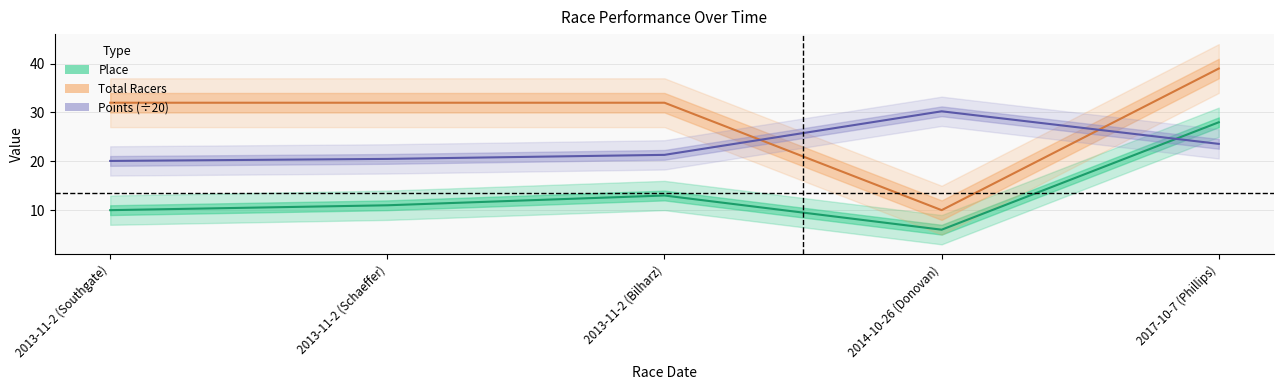

What is the spread (max minus min) of values at 2014-10-26 (Donovan)?

24.2